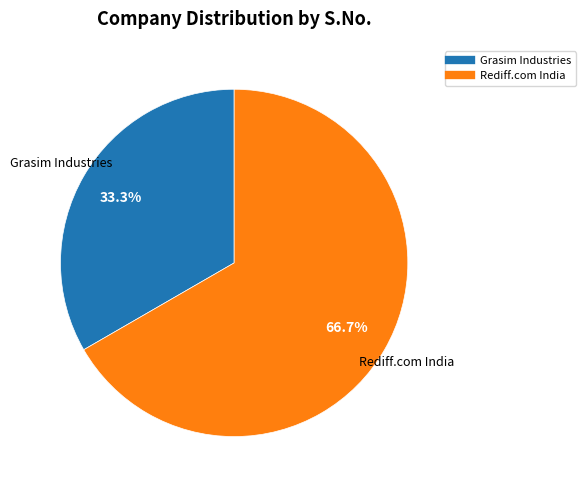

To the nearest percent, what is the average slice percentage?

50%